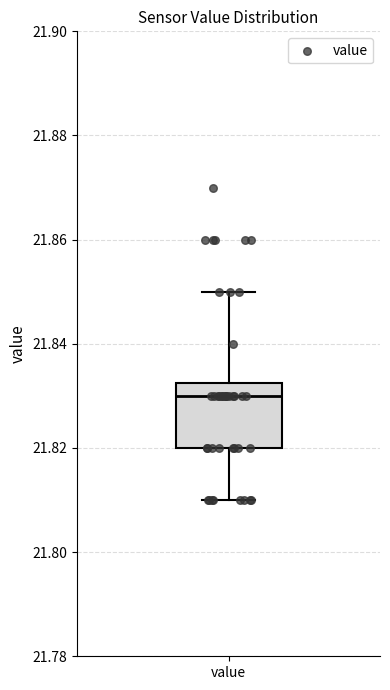

Where is the lower edge of the box for value on the y-axis? The values are not printed on the chart, so give them approximately, as read against the axis.

21.820